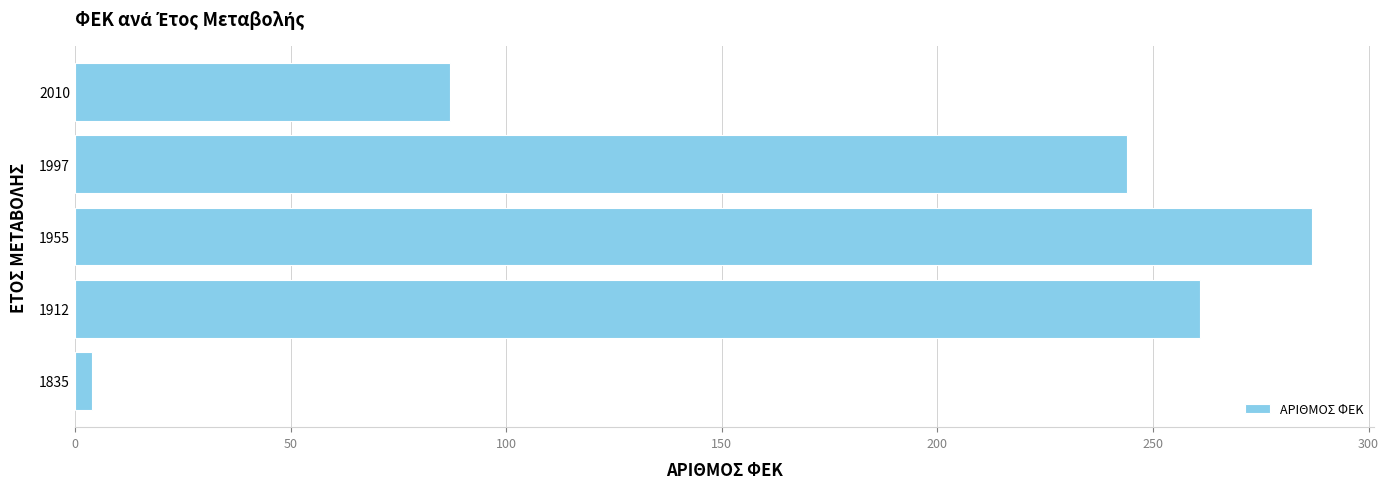

Does the chart contain stacked bars?

No